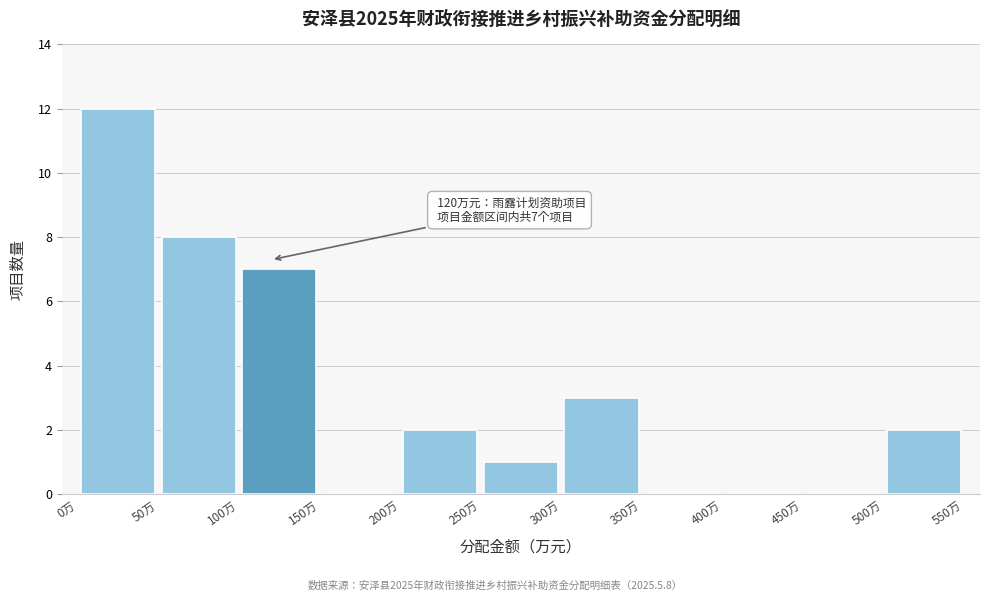

Over which range of the x-axis is the bar tallest?

0 to 50